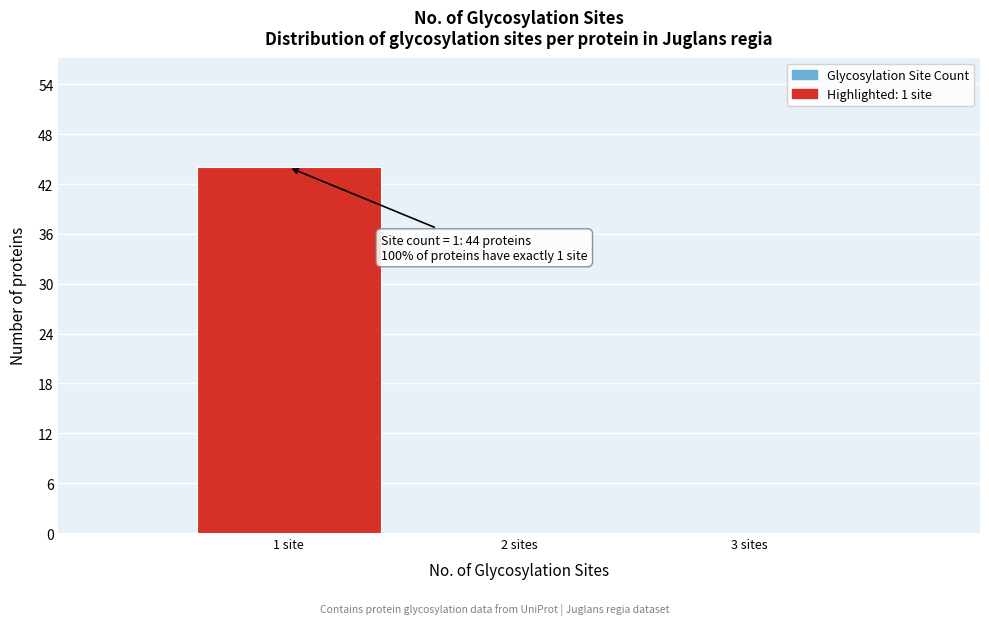

Reading left to right, transcribe all the data shown in this chart.

1 site=44	2 sites=0	3 sites=0